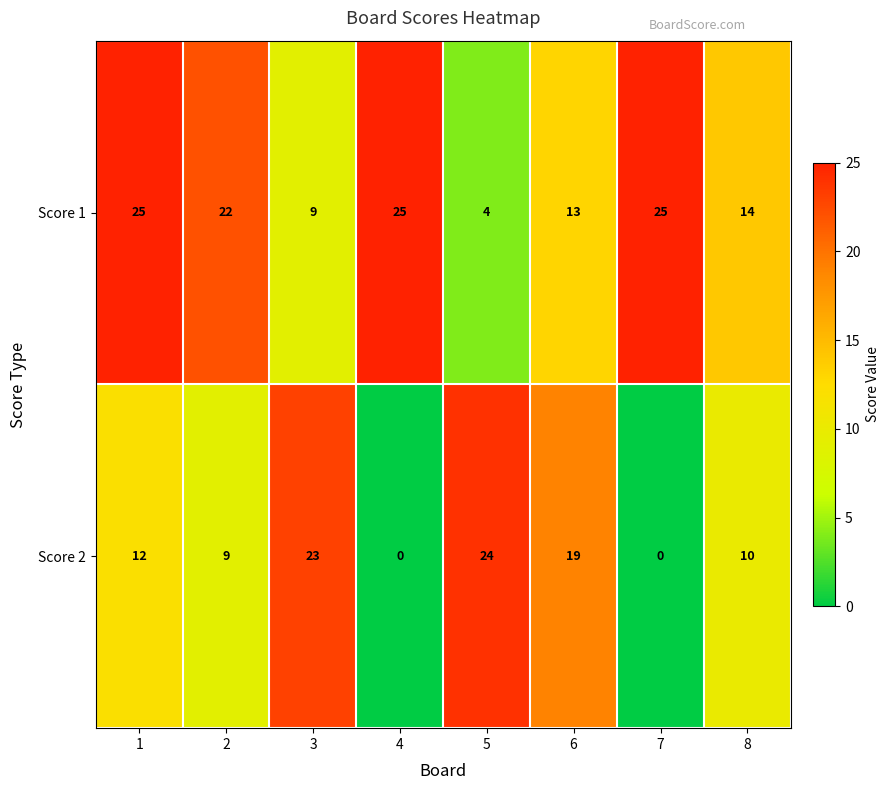

What is the highest value of the Score 2 series?

24